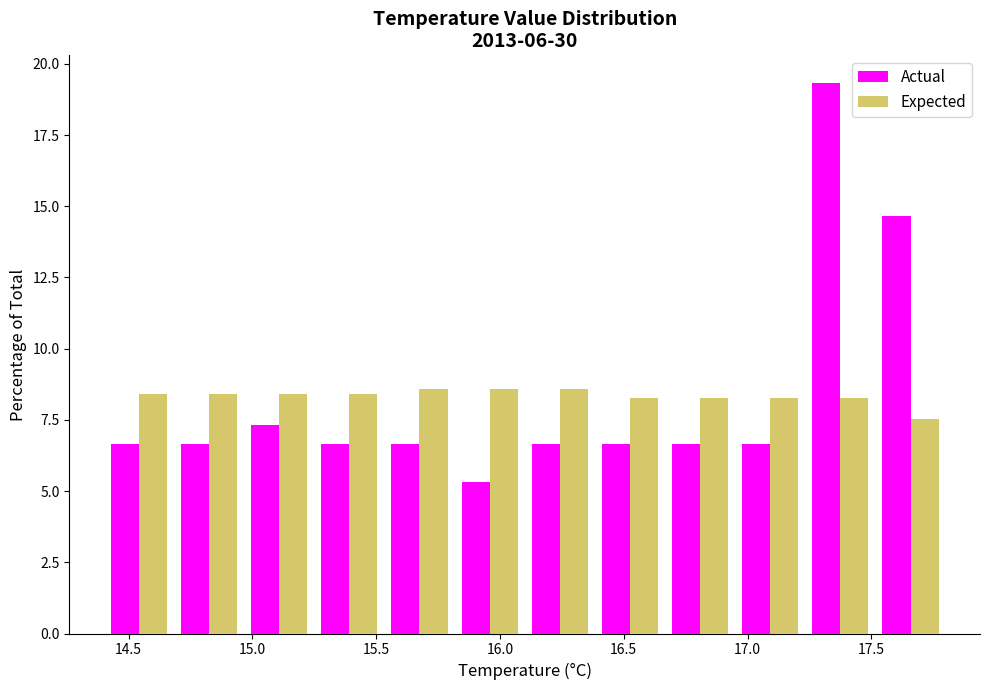

Reading left to right, transcribe this chart: for each range on the x-axis, give the height of each series' bar. Neither the bar edges nor the heights are printed on the chart, so give them approximately, as read against the axes.

14.40 to 14.70: Actual=6.5	Expected=8.5
14.70 to 14.95: Actual=6.5	Expected=8.5
14.95 to 15.25: Actual=7.5	Expected=8.5
15.25 to 15.55: Actual=6.5	Expected=8.5
15.55 to 15.80: Actual=6.5	Expected=8.5
15.80 to 16.10: Actual=5.5	Expected=8.5
16.10 to 16.40: Actual=6.5	Expected=8.5
16.40 to 16.65: Actual=6.5	Expected=8.5
16.65 to 16.95: Actual=6.5	Expected=8.5
16.95 to 17.25: Actual=6.5	Expected=8.5
17.25 to 17.50: Actual=19.5	Expected=8.5
17.50 to 17.80: Actual=14.5	Expected=7.5